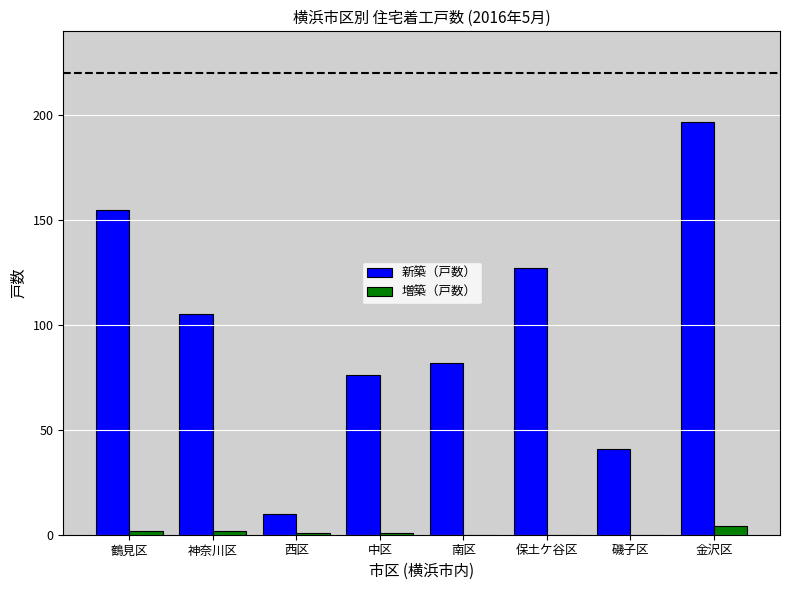

Which category has the highest value in the 新築（戸数） series?

金沢区